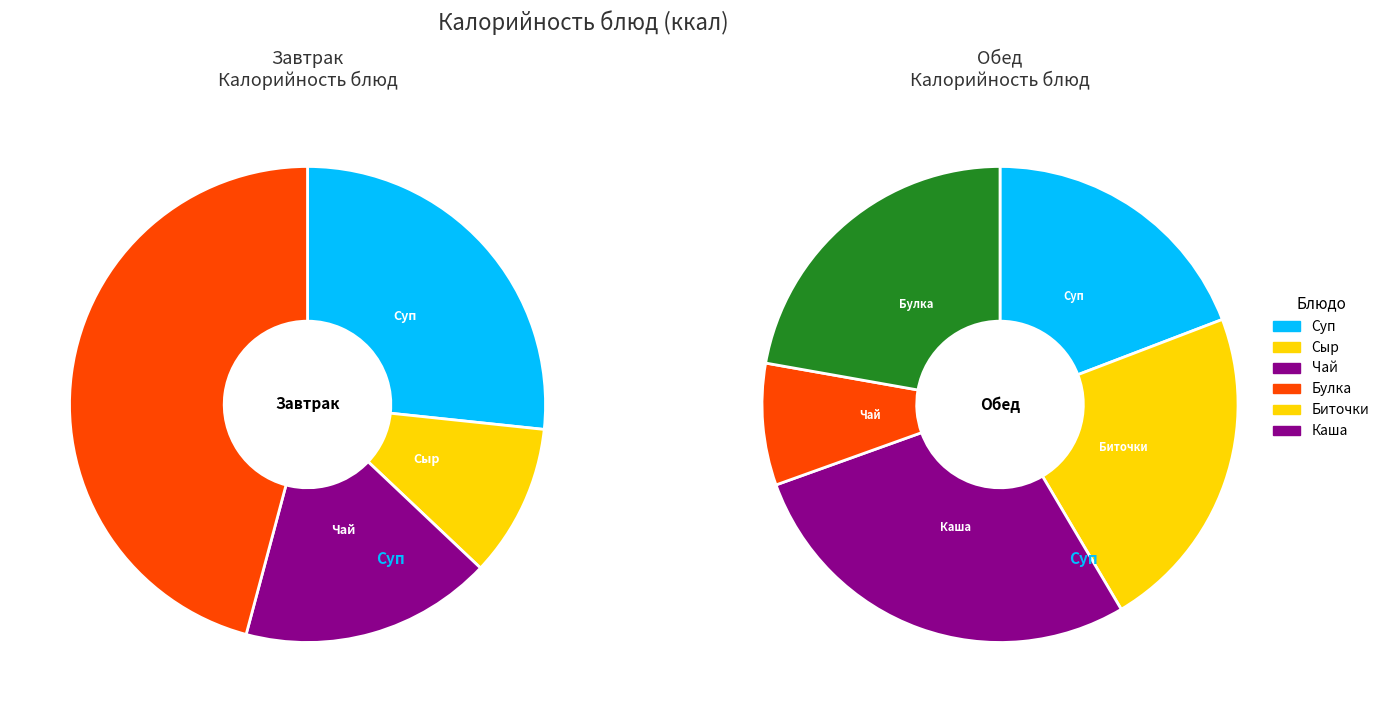

How many slices are in this pie chart?

4